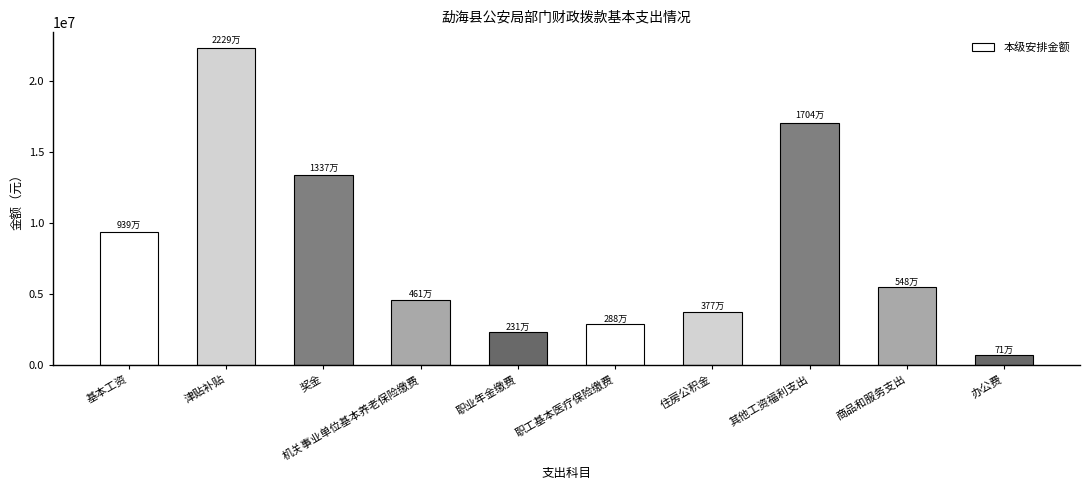

List the labels in order of value, largest first.

津贴补贴, 其他工资福利支出, 奖金, 基本工资, 商品和服务支出, 机关事业单位基本养老保险缴费, 住房公积金, 职工基本医疗保险缴费, 职业年金缴费, 办公费